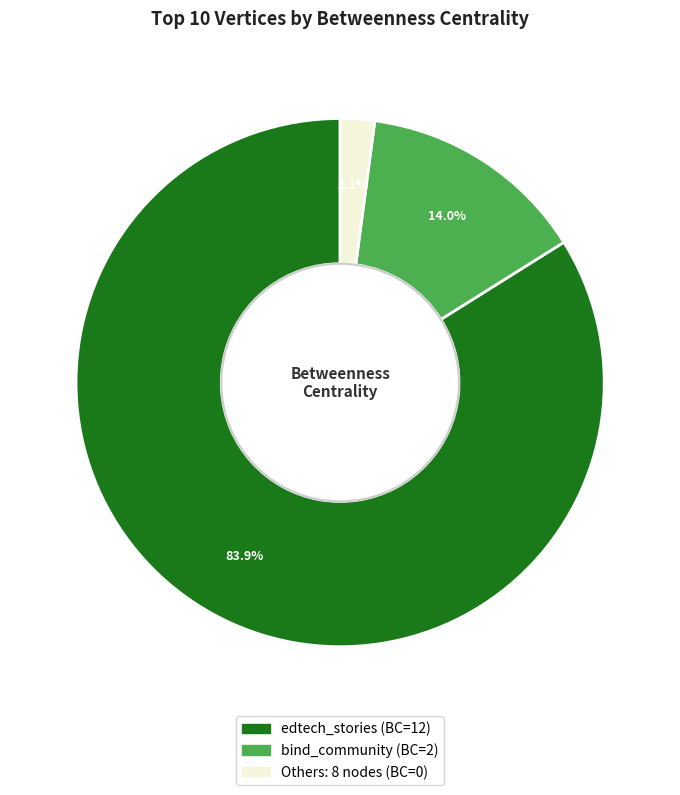

Does any single category account for the majority?

Yes